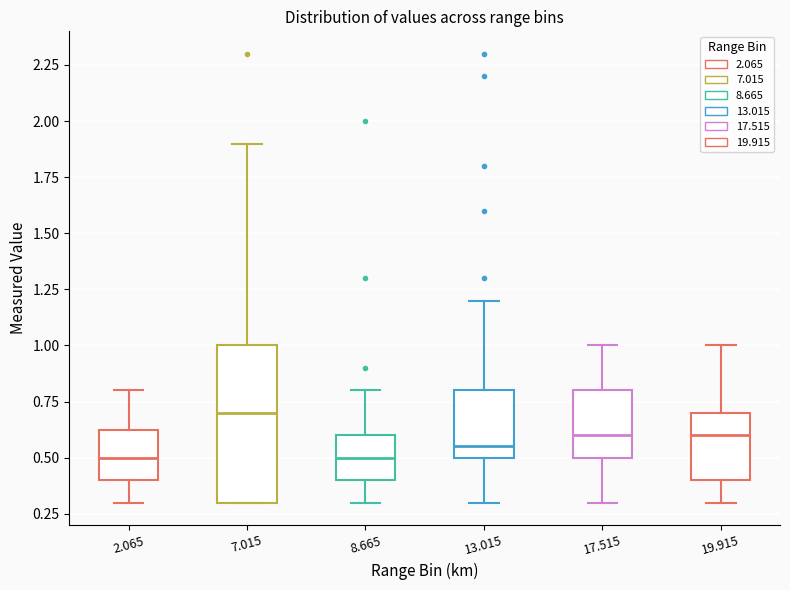

Where is the lower edge of the box at x = 13.015 on the y-axis? The values are not printed on the chart, so give them approximately, as read against the axis.

0.50